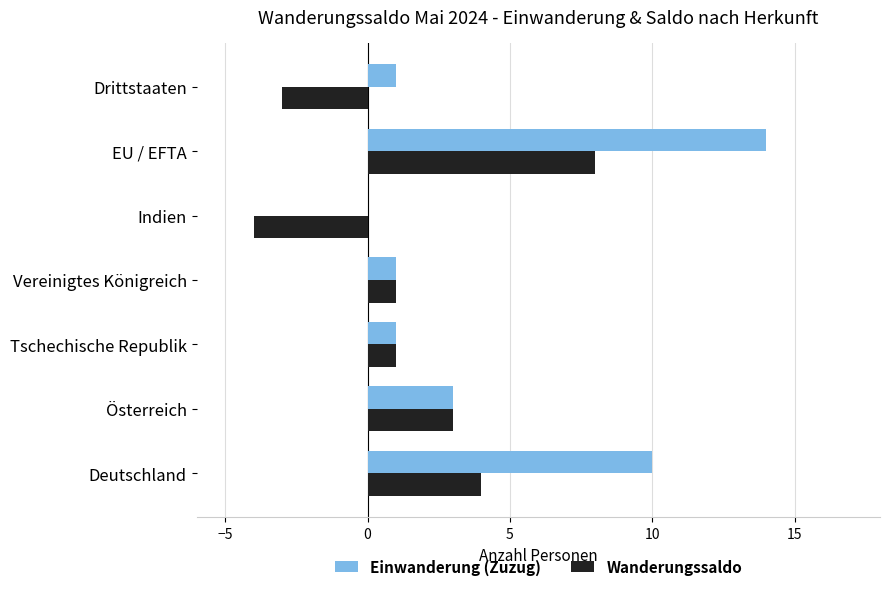

Which series changed the most between Österreich and Indien?

Wanderungssaldo